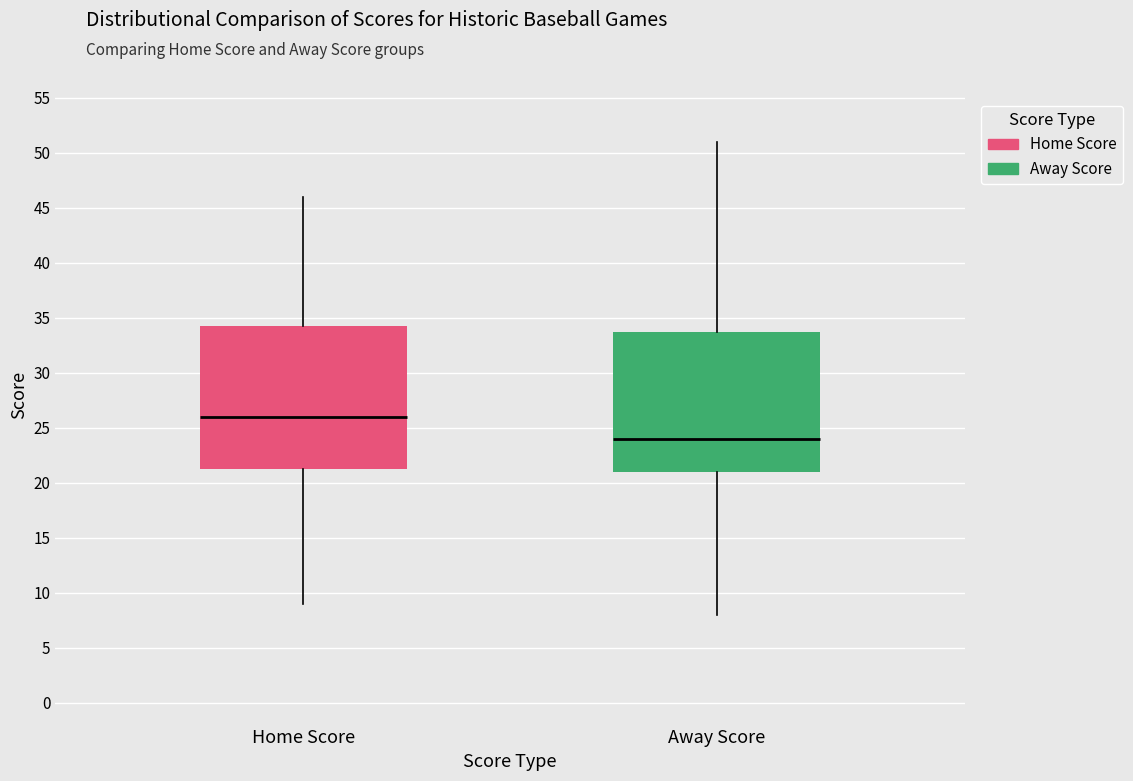

Reading left to right, transcribe this box plot: for each box, give where its median line is, the range the box spans, and where its two whiskers end, as read against the y-axis. The values are not printed on the chart, so give them approximately, as read against the axis.

Home Score: median 26.0, box 21.5 to 34.5, whiskers 9.0 to 46.0
Away Score: median 24.0, box 21.0 to 34.0, whiskers 8.0 to 51.0